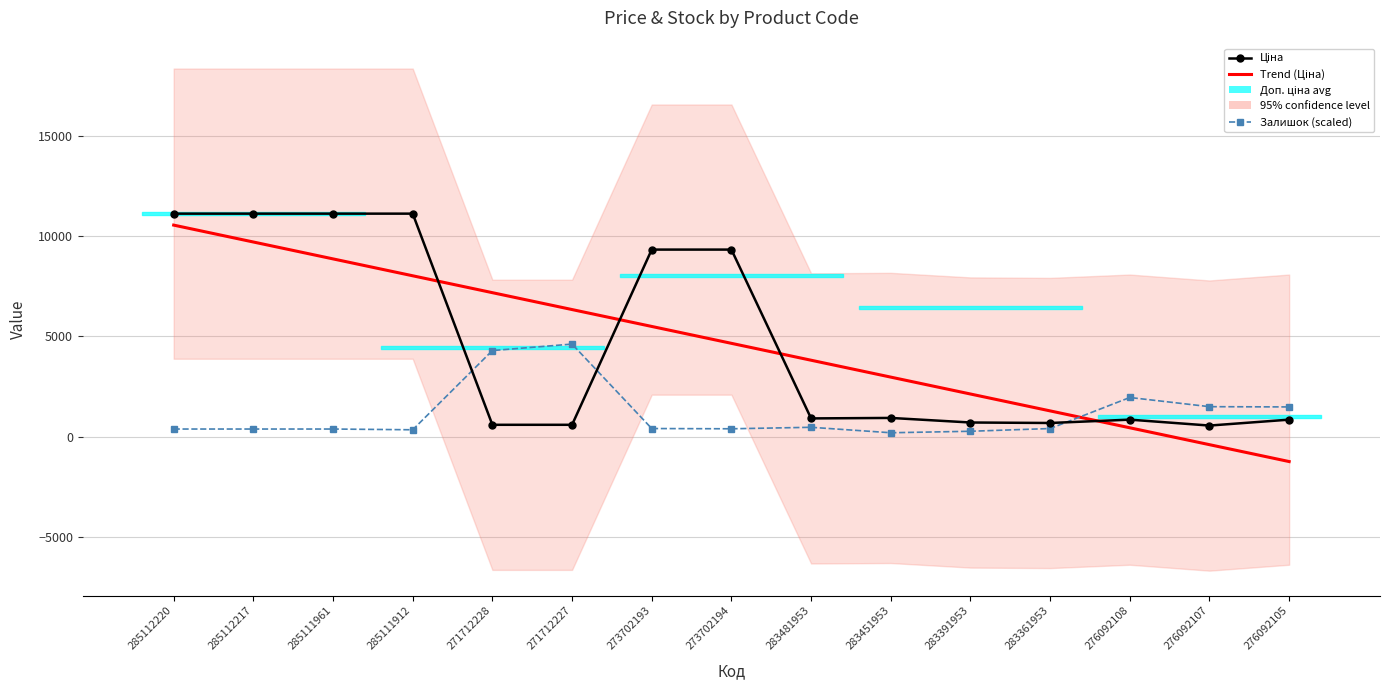

Where does the Залишок (scaled) series first go above 399?

271712228